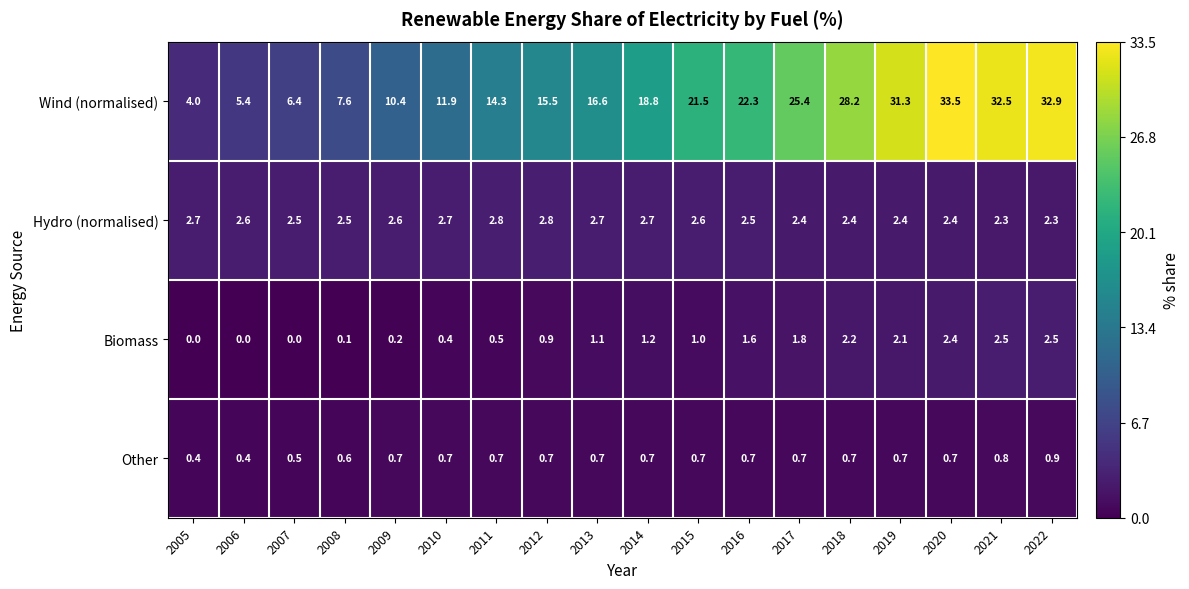

Which series changed the most between 2005 and 2022?

Wind (normalised)